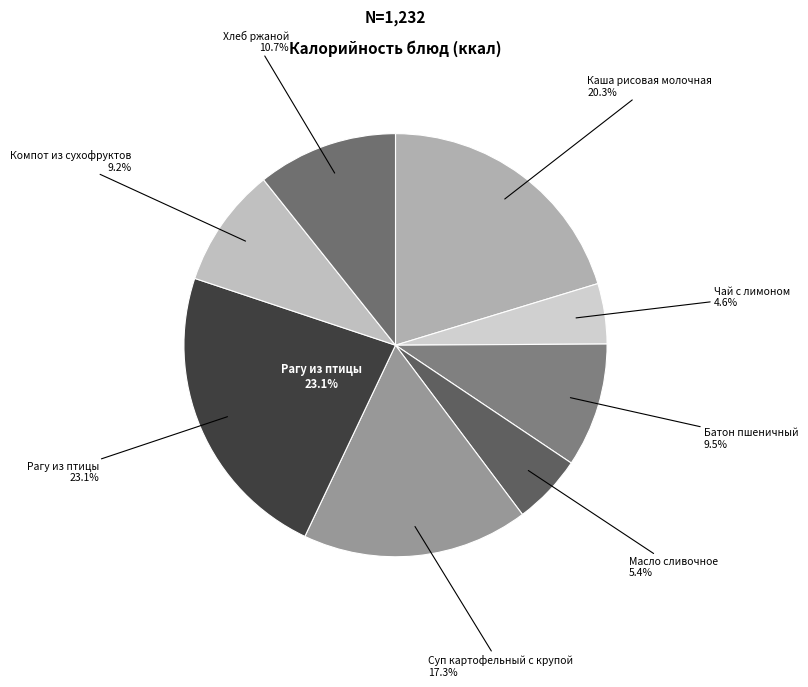

Does Чай с лимоном account for over 50% of the chart?

No